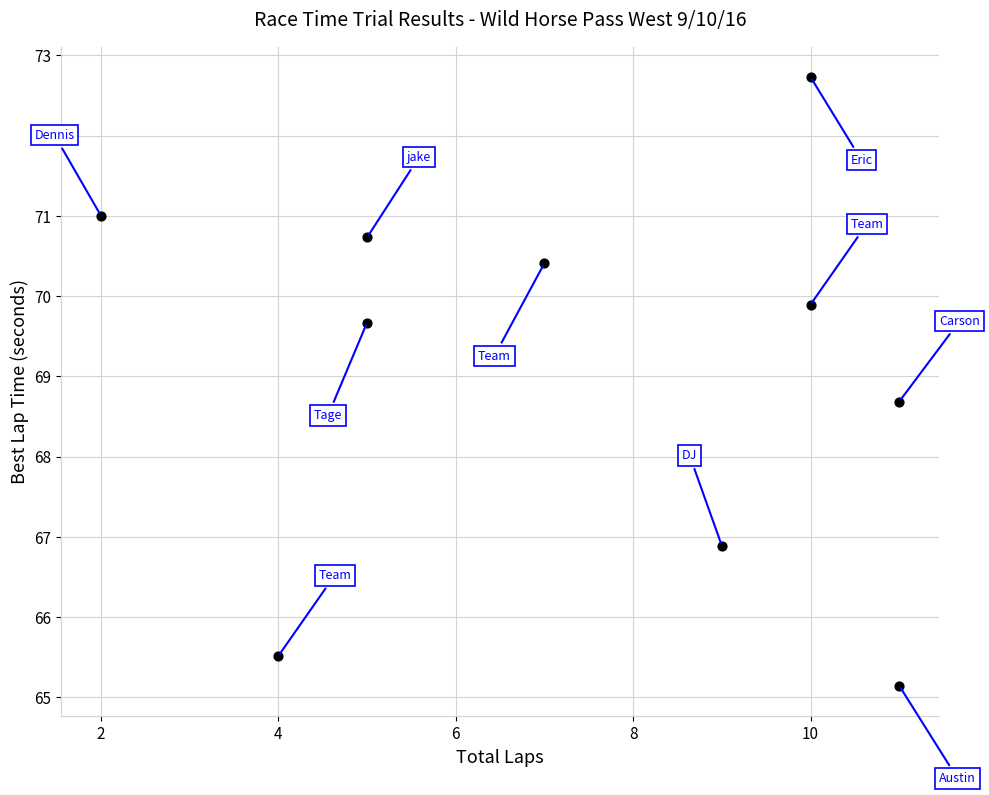

What is the range of Y values (max minus min)?

7.6